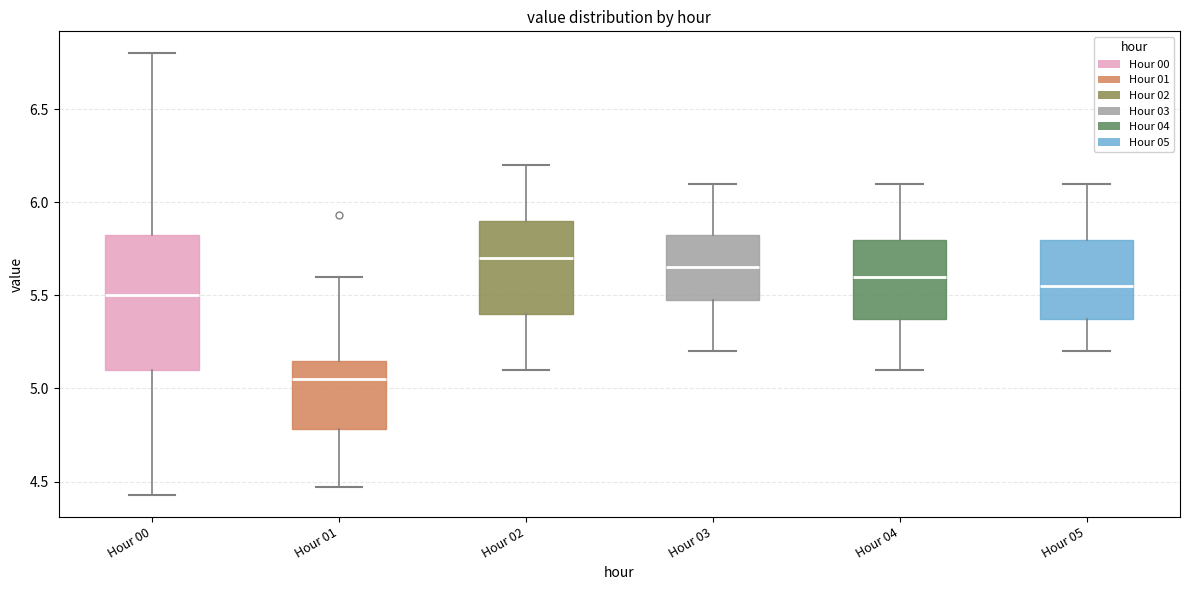

Where does the median line of the box for Hour 00 sit on the y-axis? The values are not printed on the chart, so give them approximately, as read against the axis.

5.50